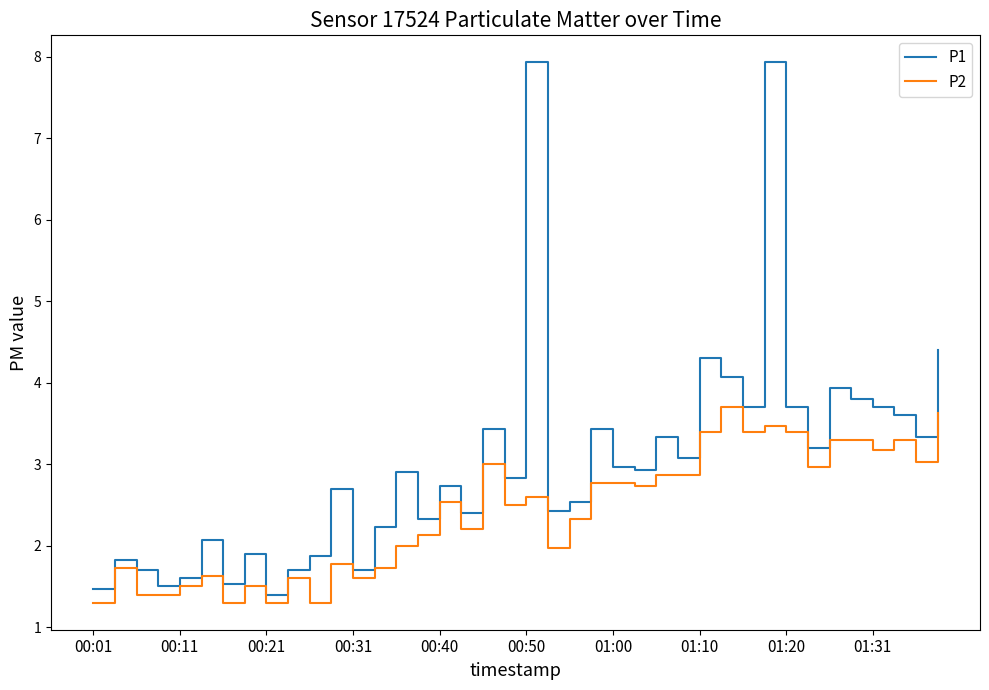

Which series has the largest range (max minus min)?

P1